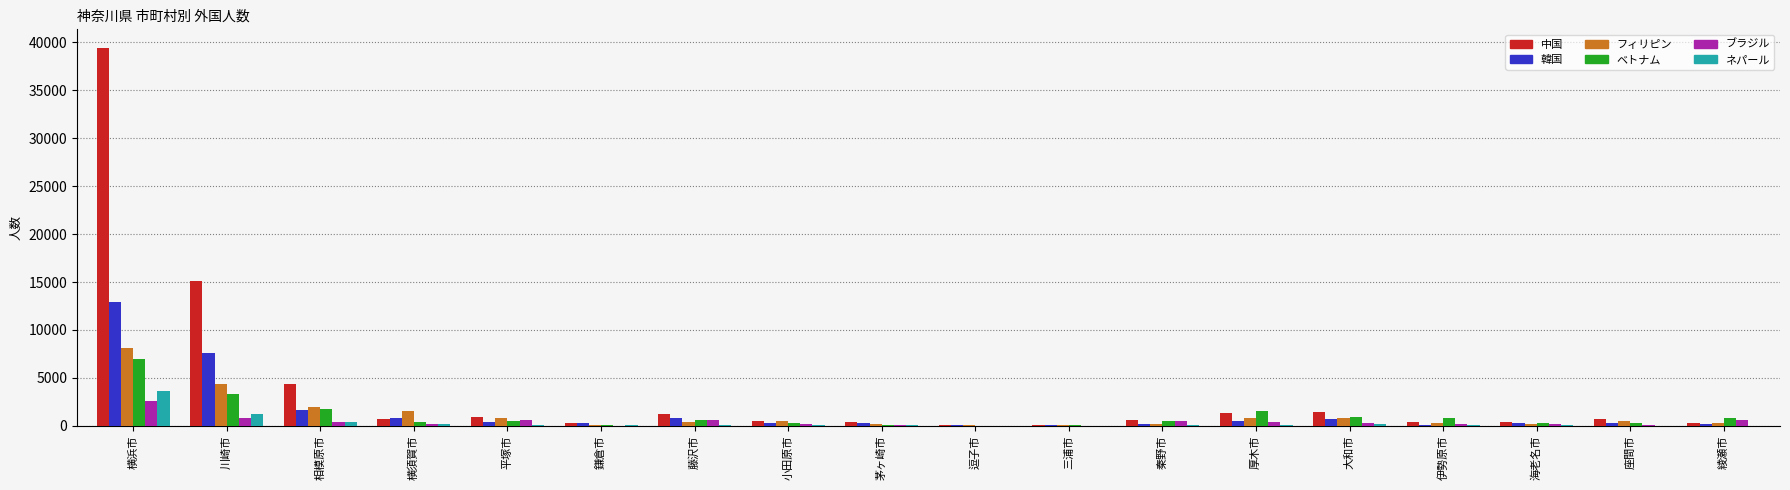

What is the highest value of the ブラジル series?

2579